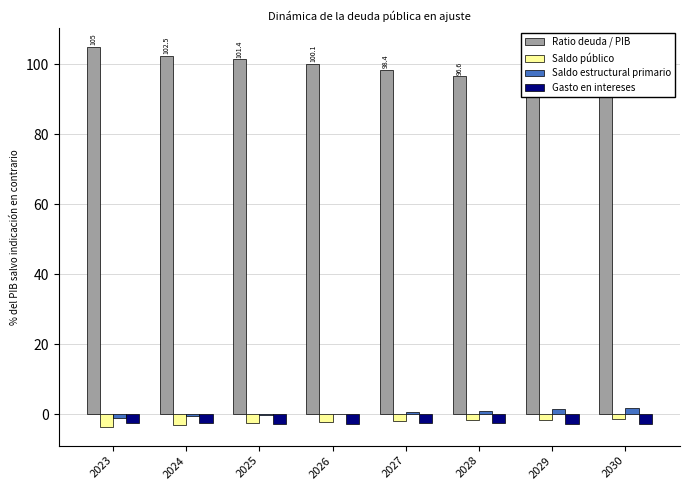

Reading right to left, extract all data points from this chart.

Ratio deuda / PIB: 92.8	94.8	96.6	98.4	100.1	101.4	102.5	105.0
Saldo público: -1.2	-1.5	-1.6	-1.8	-2.1	-2.5	-3.0	-3.5
Saldo estructural primario: 1.9	1.5	1.1	0.7	0.2	-0.2	-0.6	-0.9
Gasto en intereses: -2.8	-2.7	-2.6	-2.6	-2.7	-2.7	-2.5	-2.4